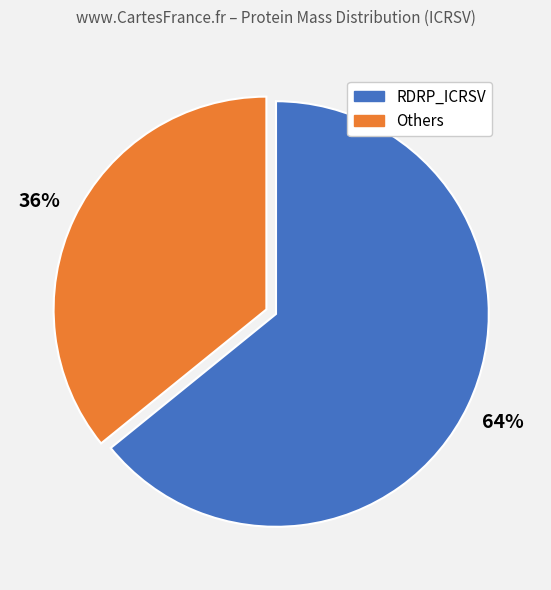

Is there a majority slice in this chart?

Yes